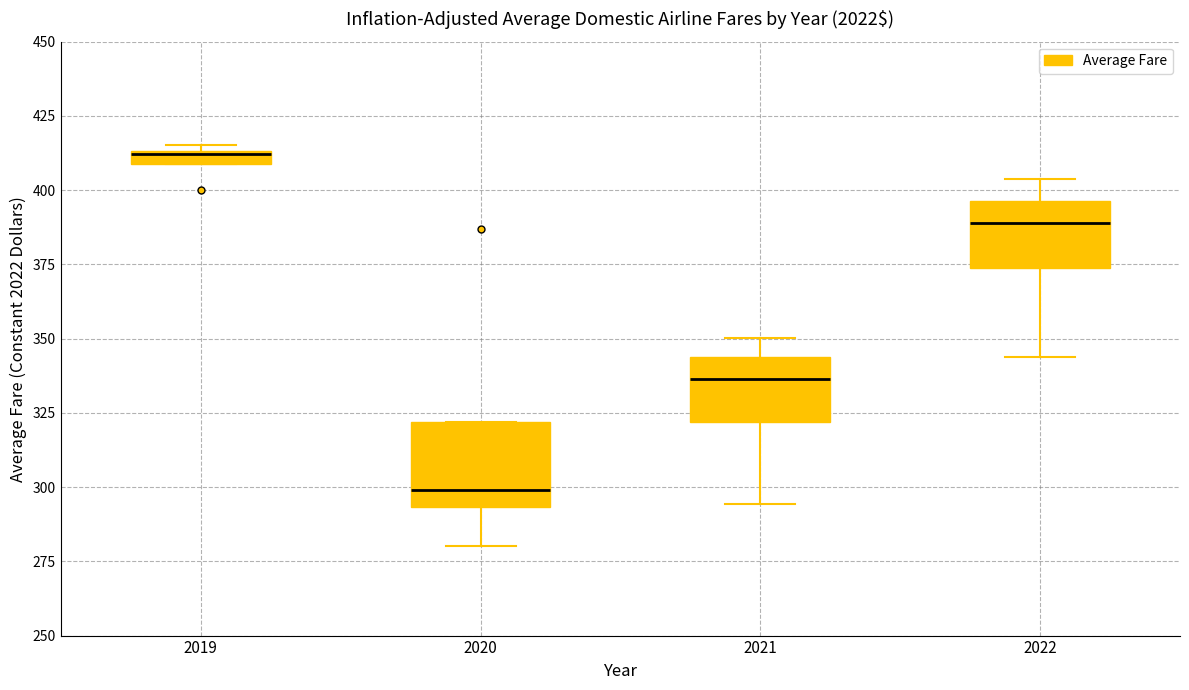

Which box's median line is the highest?

2019